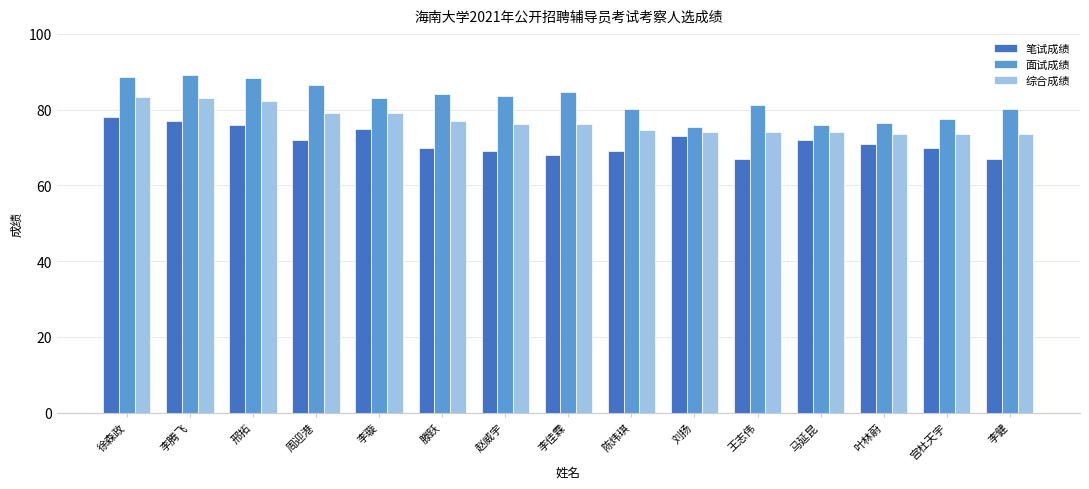

What is the average value of the 综合成绩 series?

77.0